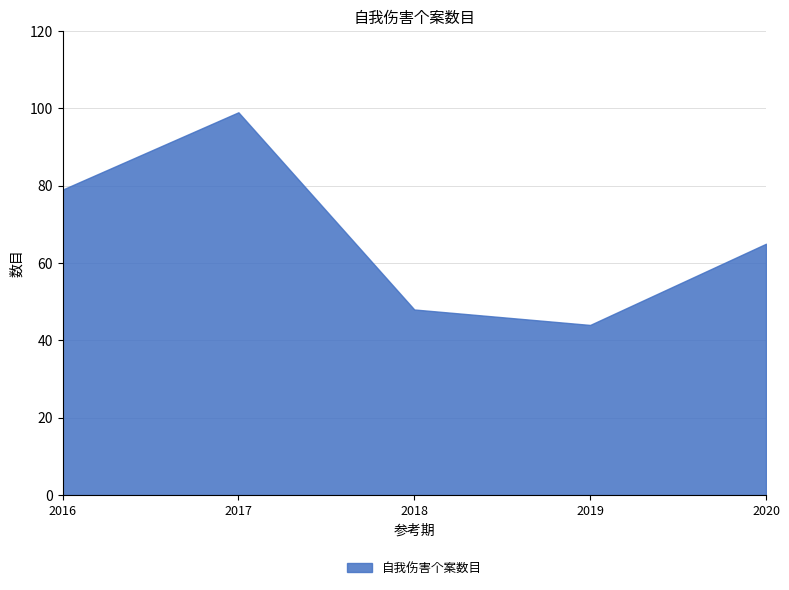

What is the value of the 4th point from the left?

44